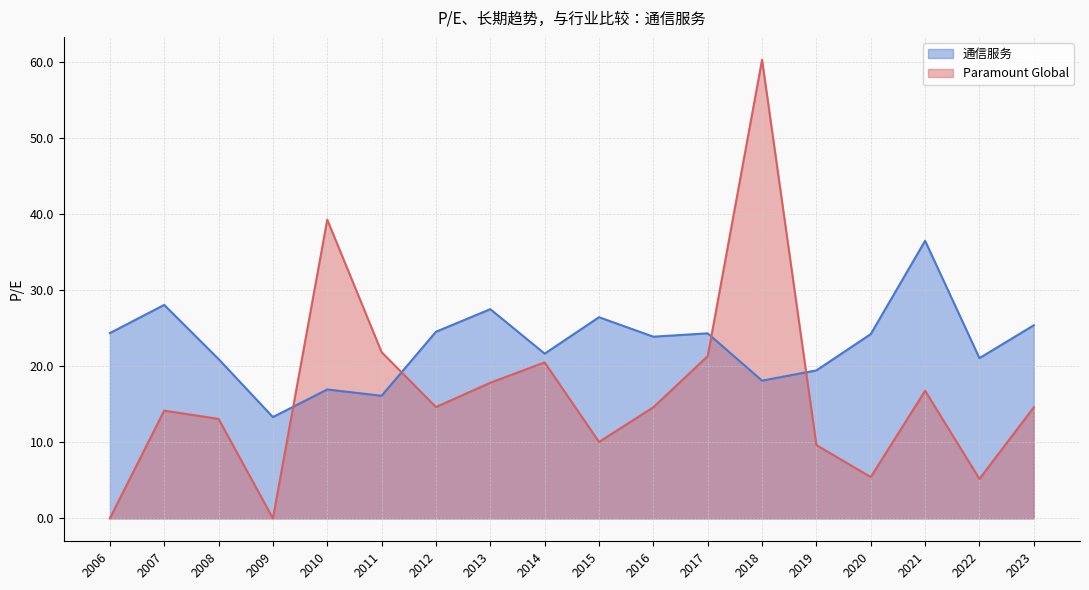

The 通信服务 series shows 11.1 at 2021. True or false?

False